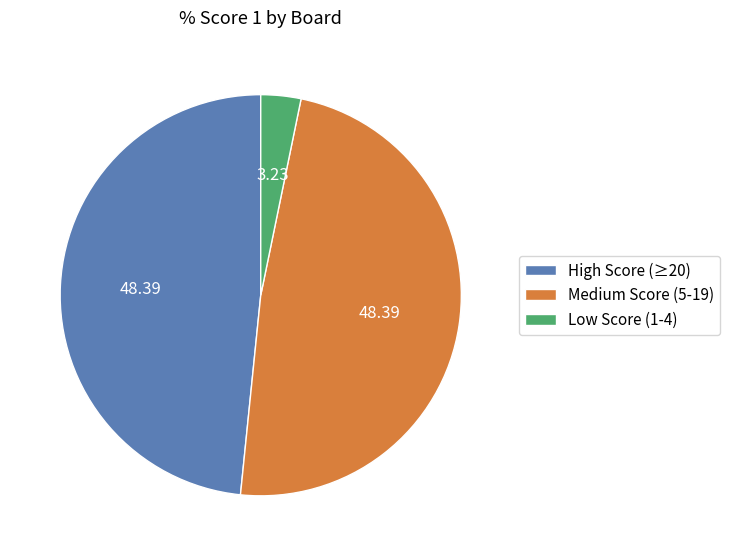

How many segments does this pie chart have?

3